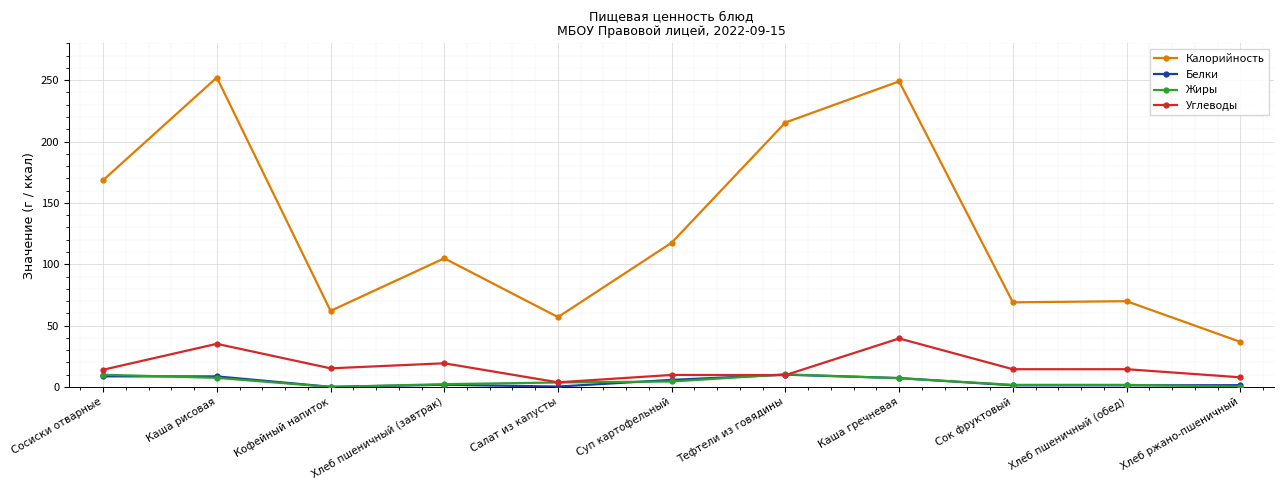

True or false: Калорийность has more than 0 interior local peaks.

True